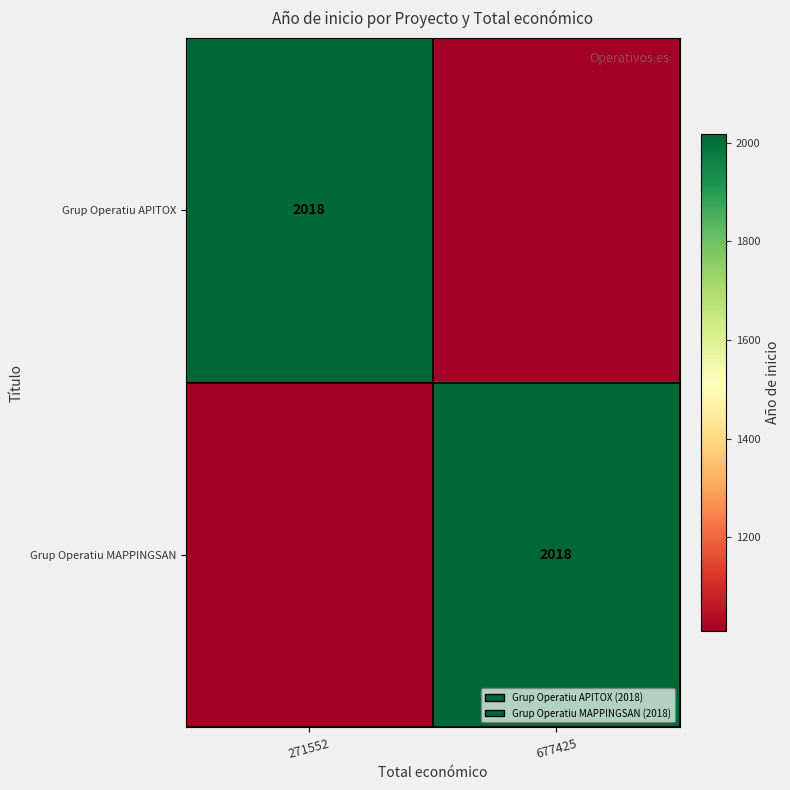

Count the number of categories in the chart.

2